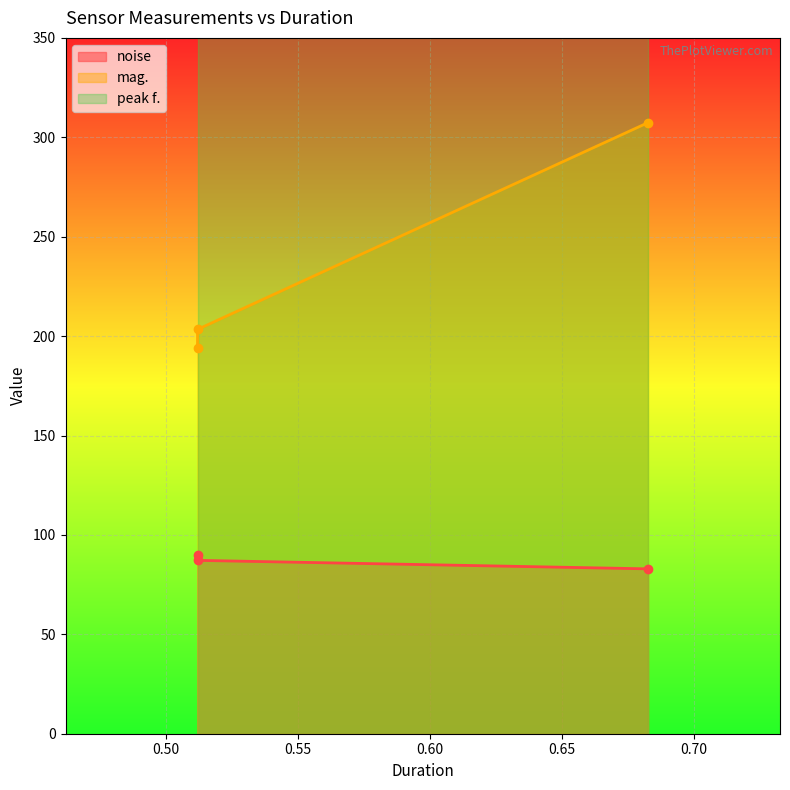

What are all the series names shown in the legend?

noise, mag., peak f.